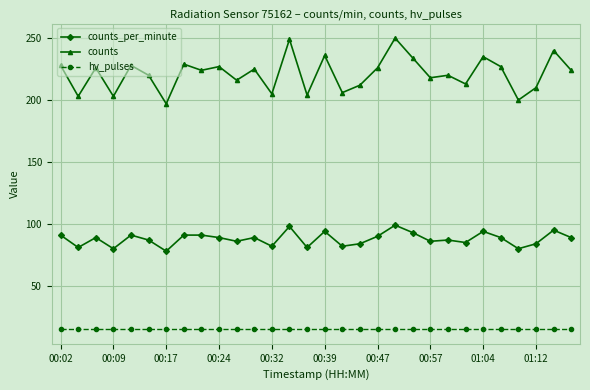

How many lines are shown in the chart?

3